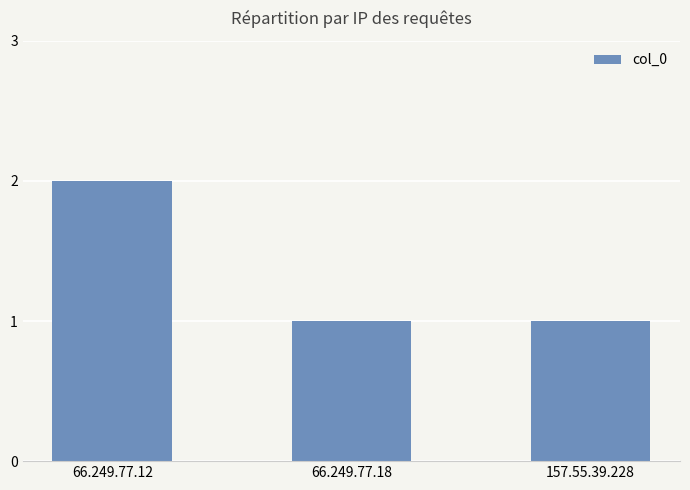

What is the difference between the values at 66.249.77.12 and 66.249.77.18?

1